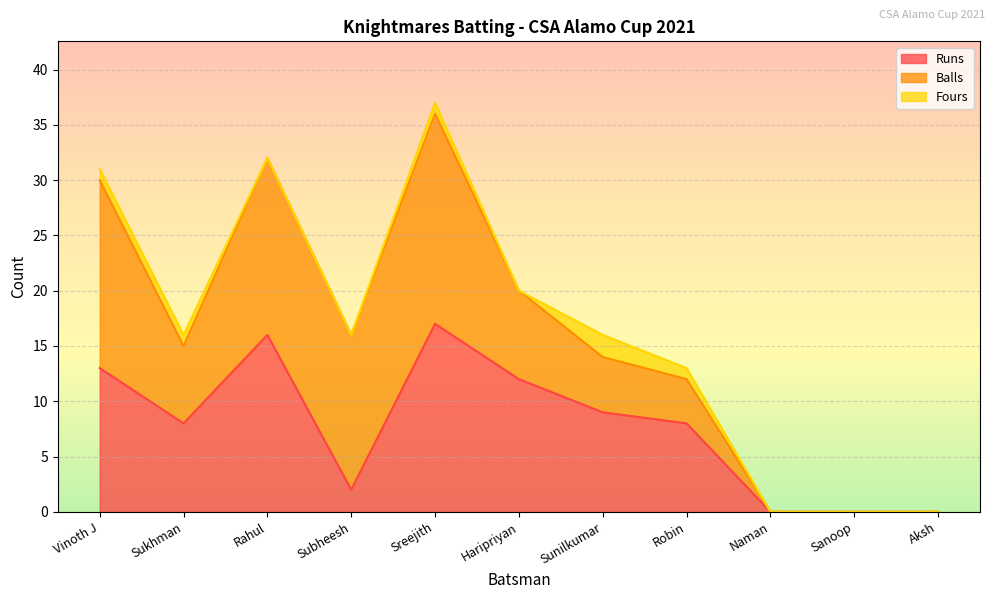

True or false: Fours has more than 1 interior local peaks.

True